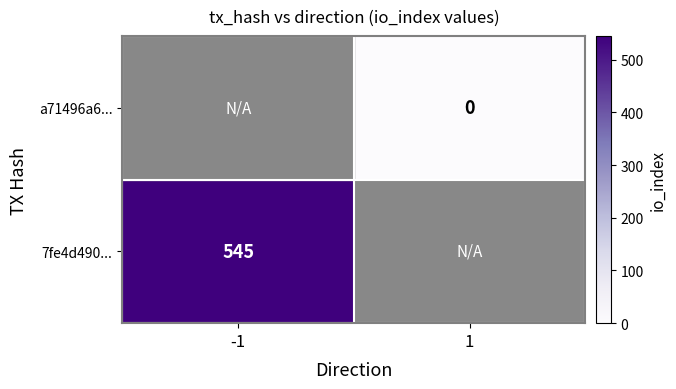

The 7fe4d490... series shows 769 at -1. True or false?

False